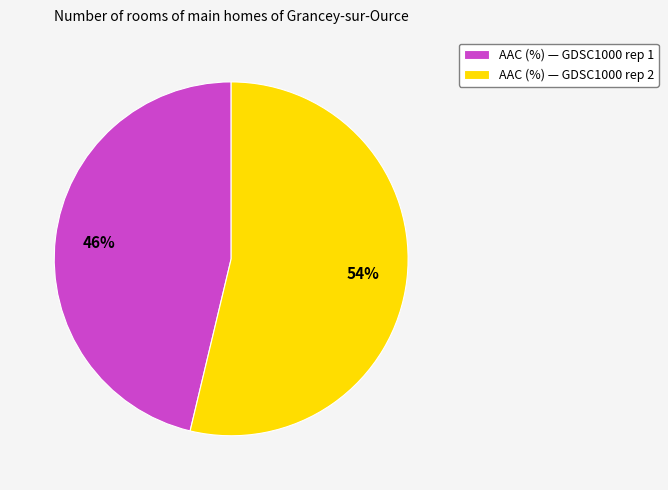

The AAC (%) — GDSC1000 rep 1 slice represents 38% of the pie. True or false?

False